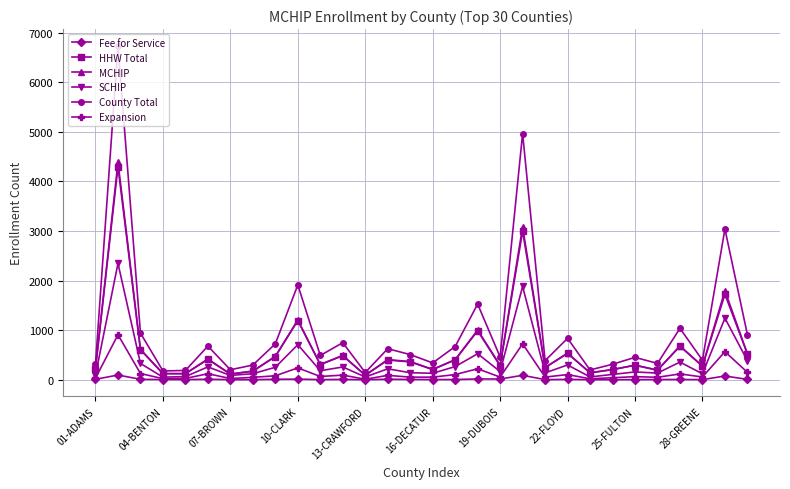

What is the value of the Expansion point at the 10th from the left?

239